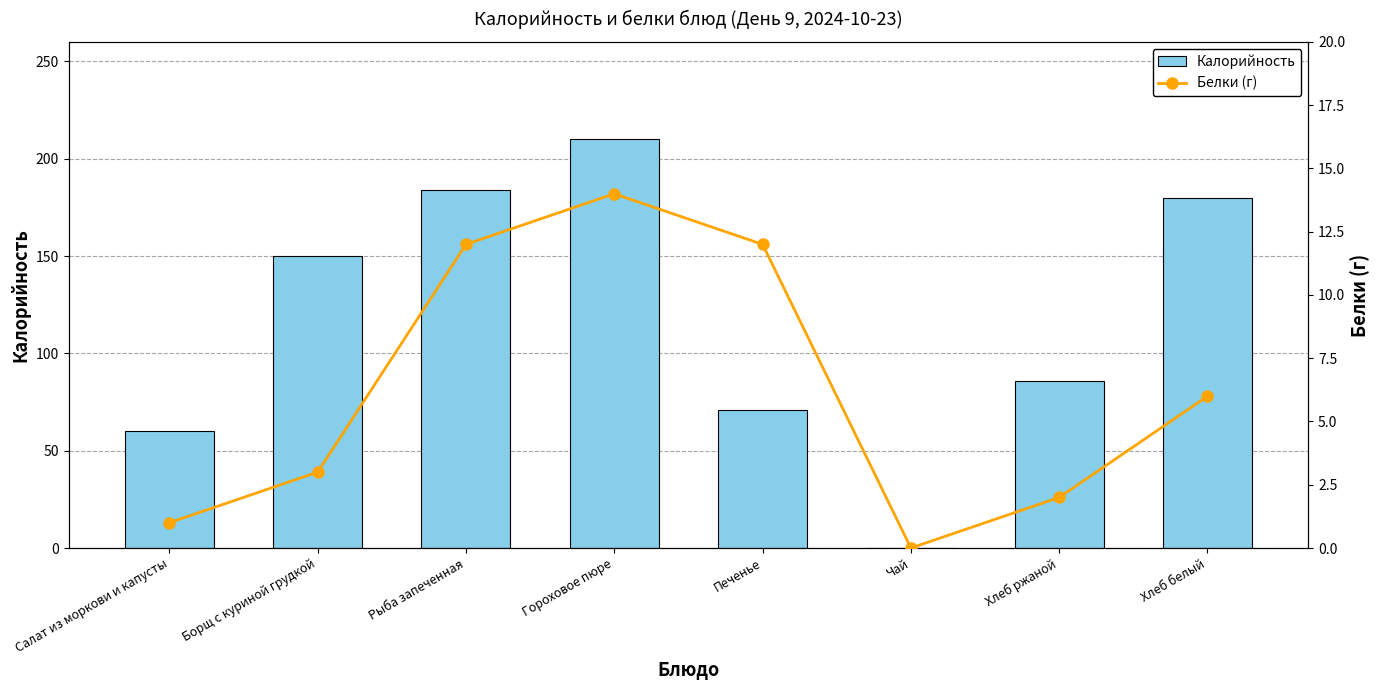

Where is Калорийность nearest to the value 105?

Хлеб ржаной